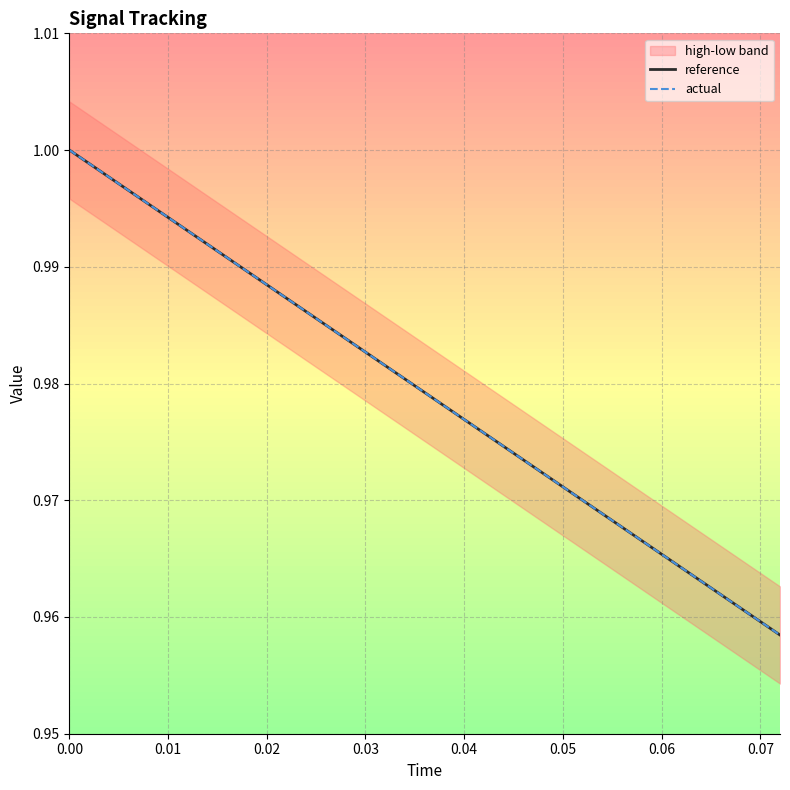

What is the average value of the actual series?

1.0